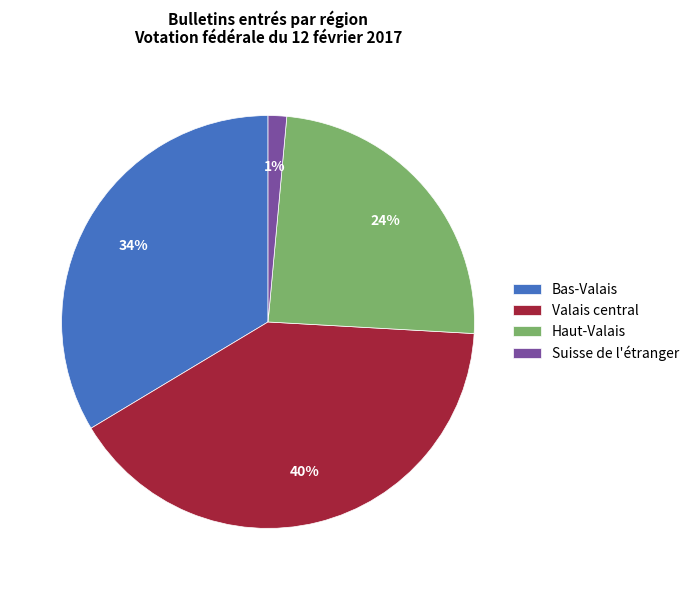

What is the largest slice in the pie chart?

Valais central